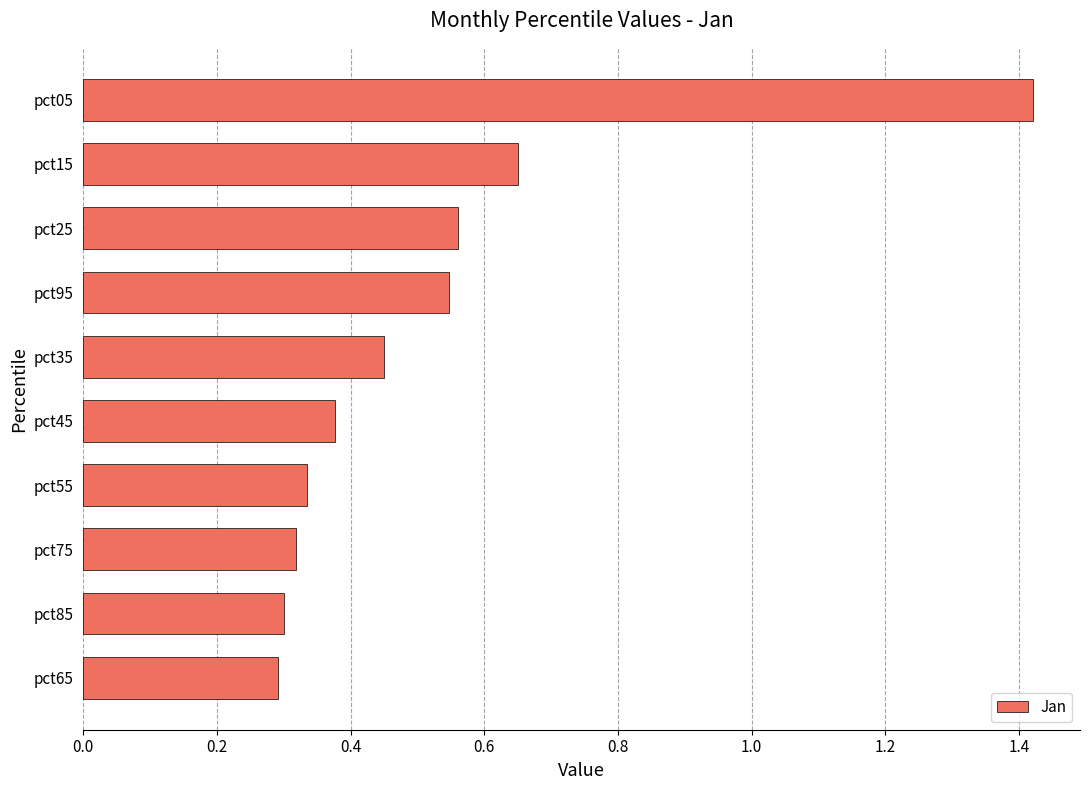

Which label corresponds to the largest value in the chart?

pct05